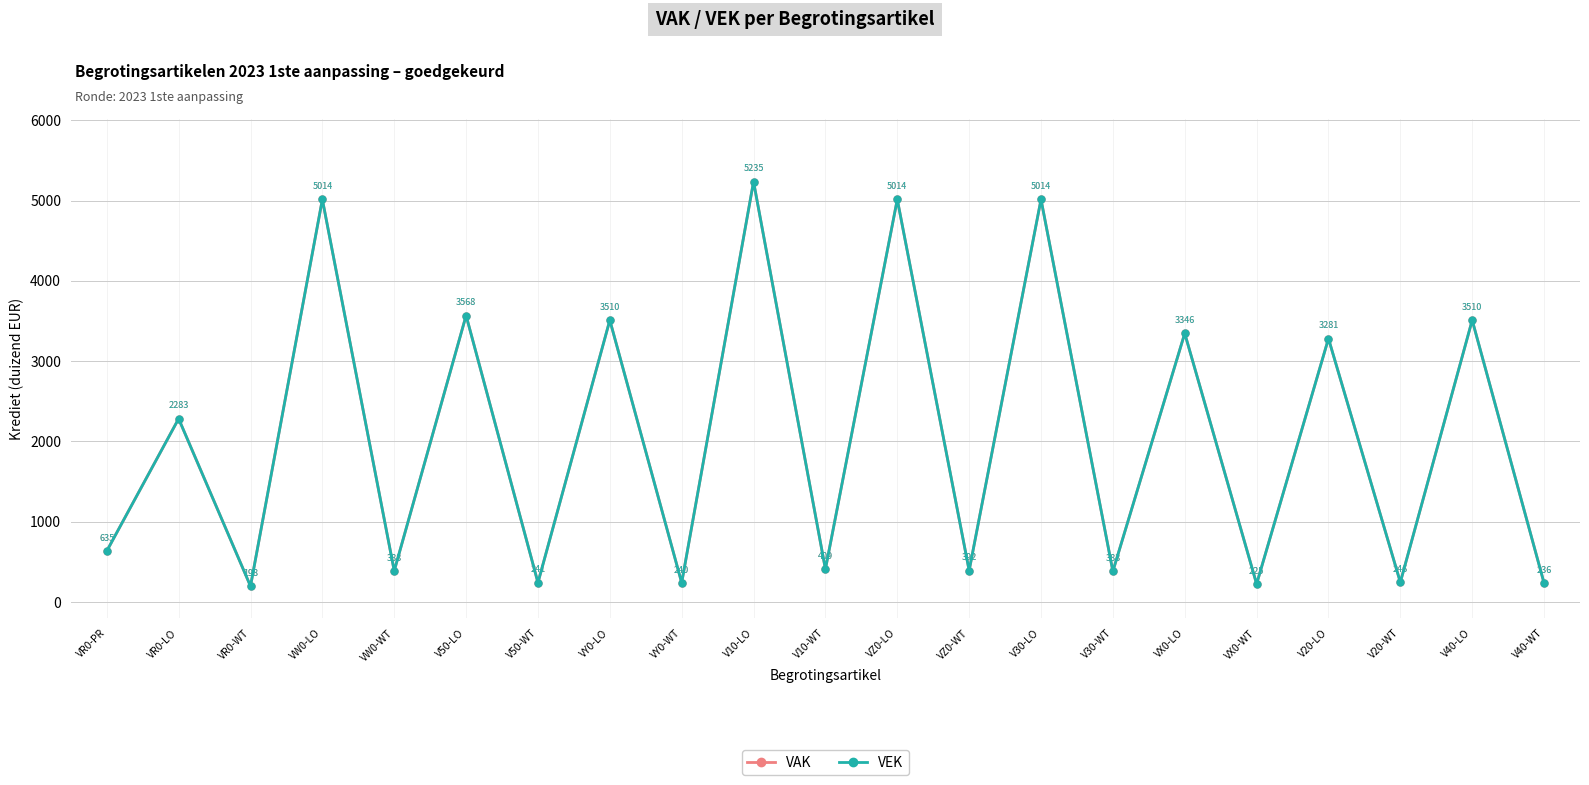

True or false: VEK has more than 1 points higher than both neighbors.

True